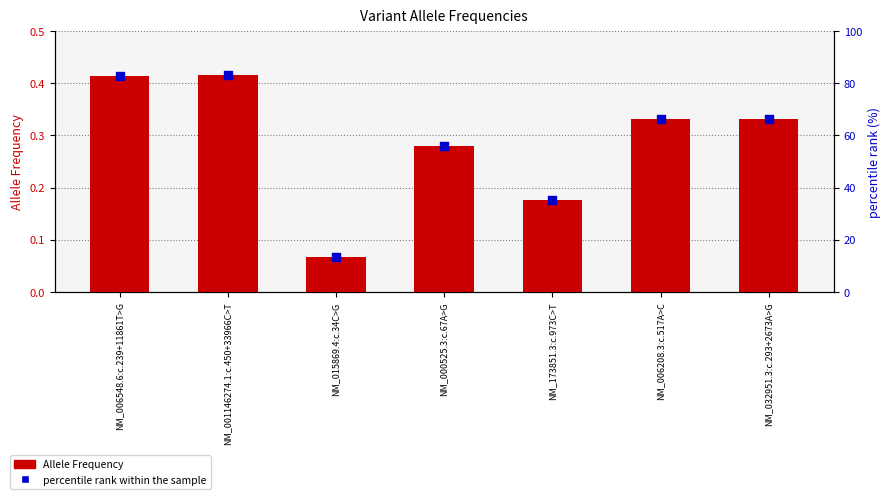

What are all the series names shown in the legend?

Allele Frequency, percentile rank within the sample